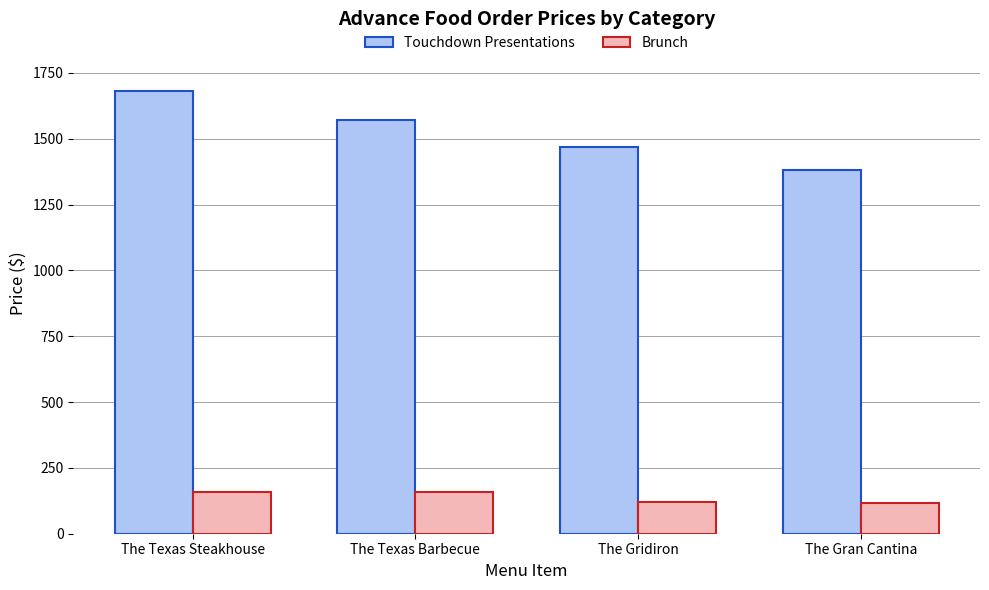

List the series in order of their overall mean, highest first.

Touchdown Presentations, Brunch